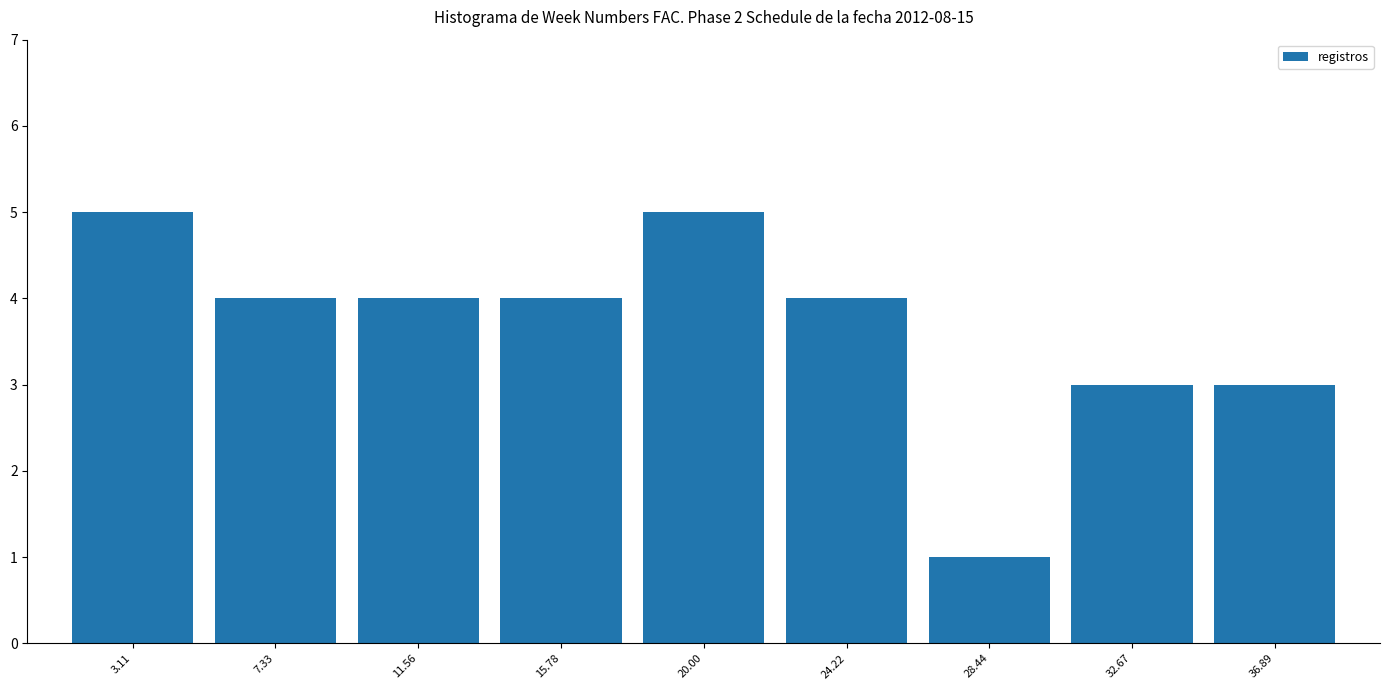

Reading left to right, transcribe this chart: for each bar, give the range it covers on the x-axis and its height. Neither the bar edges nor the heights are printed on the chart, so give them approximately, as read against the axes.

1.0 to 5.0: 5
5.0 to 9.5: 4
9.5 to 13.5: 4
13.5 to 18.0: 4
18.0 to 22.0: 5
22.0 to 26.5: 4
26.5 to 30.5: 1
30.5 to 35.0: 3
35.0 to 39.0: 3